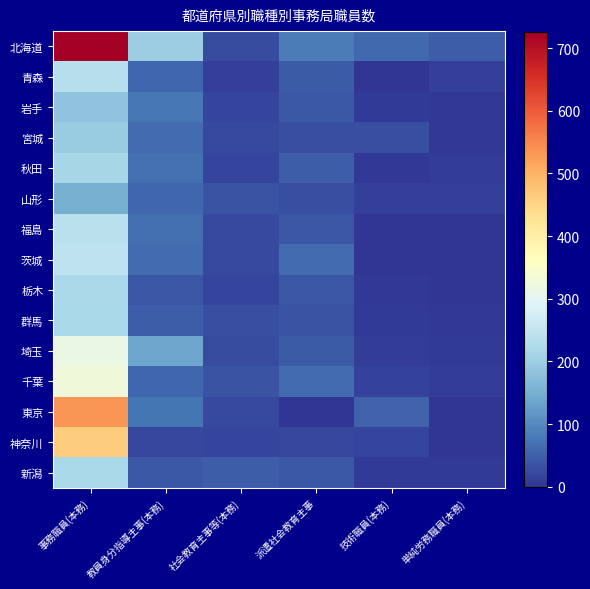

Reading right to left, what are all the values shown in this chart?

北海道: 単純労務職員(本務)=48	技術職員(本務)=61	派遣社会教育主事=83	社会教育主事等(本務)=26	教員身分指導主事(本務)=200	事務職員(本務)=725
青森: 単純労務職員(本務)=13	技術職員(本務)=1	派遣社会教育主事=45	社会教育主事等(本務)=14	教員身分指導主事(本務)=59	事務職員(本務)=233
岩手: 単純労務職員(本務)=4	技術職員(本務)=7	派遣社会教育主事=41	社会教育主事等(本務)=19	教員身分指導主事(本務)=79	事務職員(本務)=182
宮城: 単純労務職員(本務)=5	技術職員(本務)=30	派遣社会教育主事=31	社会教育主事等(本務)=24	教員身分指導主事(本務)=64	事務職員(本務)=196
秋田: 単純労務職員(本務)=11	技術職員(本務)=3	派遣社会教育主事=46	社会教育主事等(本務)=19	教員身分指導主事(本務)=70	事務職員(本務)=213
山形: 単純労務職員(本務)=14	技術職員(本務)=13	派遣社会教育主事=31	社会教育主事等(本務)=36	教員身分指導主事(本務)=58	事務職員(本務)=151
福島: 単純労務職員(本務)=1	技術職員(本務)=0	派遣社会教育主事=37	社会教育主事等(本務)=23	教員身分指導主事(本務)=66	事務職員(本務)=239
茨城: 単純労務職員(本務)=2	技術職員(本務)=0	派遣社会教育主事=64	社会教育主事等(本務)=23	教員身分指導主事(本務)=64	事務職員(本務)=245
栃木: 単純労務職員(本務)=1	技術職員(本務)=4	派遣社会教育主事=37	社会教育主事等(本務)=18	教員身分指導主事(本務)=37	事務職員(本務)=219
群馬: 単純労務職員(本務)=4	技術職員(本務)=7	派遣社会教育主事=35	社会教育主事等(本務)=29	教員身分指導主事(本務)=48	事務職員(本務)=217
埼玉: 単純労務職員(本務)=6	技術職員(本務)=10	派遣社会教育主事=44	社会教育主事等(本務)=26	教員身分指導主事(本務)=137	事務職員(本務)=315
千葉: 単純労務職員(本務)=10	技術職員(本務)=16	派遣社会教育主事=64	社会教育主事等(本務)=35	教員身分指導主事(本務)=57	事務職員(本務)=328
東京: 単純労務職員(本務)=1	技術職員(本務)=53	派遣社会教育主事=0	社会教育主事等(本務)=23	教員身分指導主事(本務)=75	事務職員(本務)=534
神奈川: 単純労務職員(本務)=1	技術職員(本務)=18	派遣社会教育主事=22	社会教育主事等(本務)=18	教員身分指導主事(本務)=22	事務職員(本務)=464
新潟: 単純労務職員(本務)=7	技術職員(本務)=6	派遣社会教育主事=42	社会教育主事等(本務)=47	教員身分指導主事(本務)=42	事務職員(本務)=216